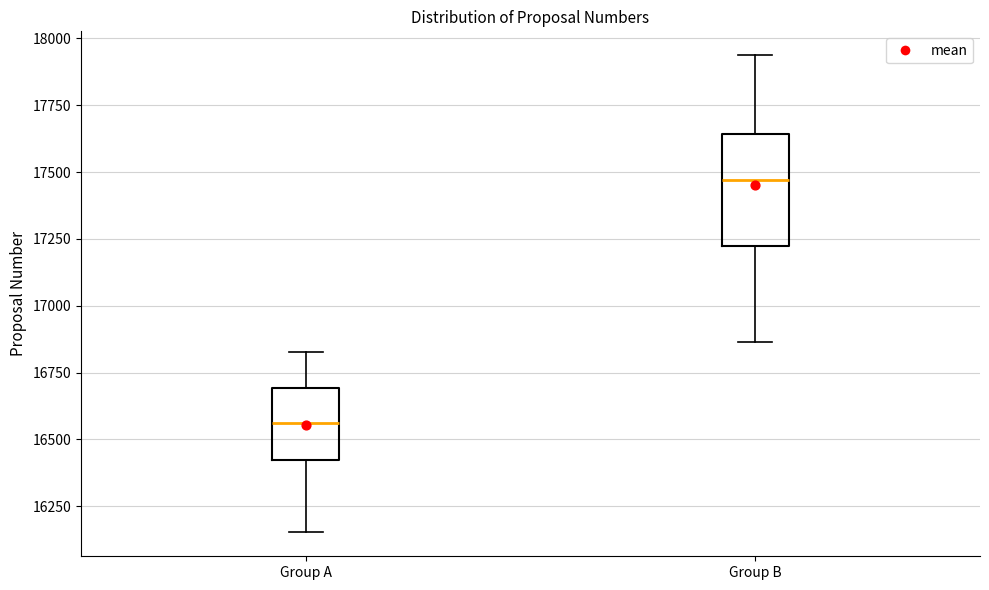

Where does the median line of the box for Group A sit on the y-axis? The values are not printed on the chart, so give them approximately, as read against the axis.

16550